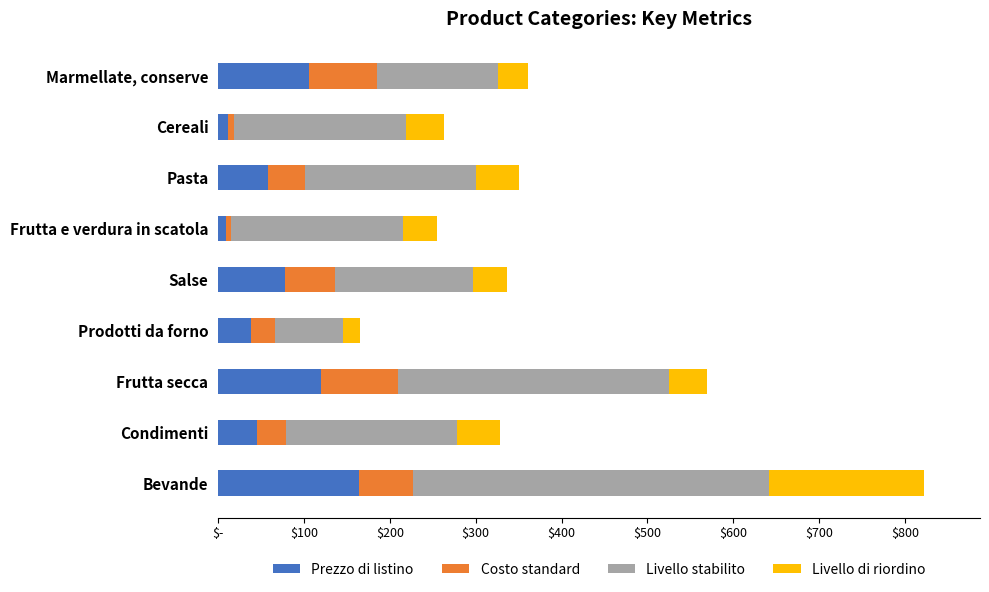

What are all the series names shown in the legend?

Prezzo di listino, Costo standard, Livello stabilito, Livello di riordino